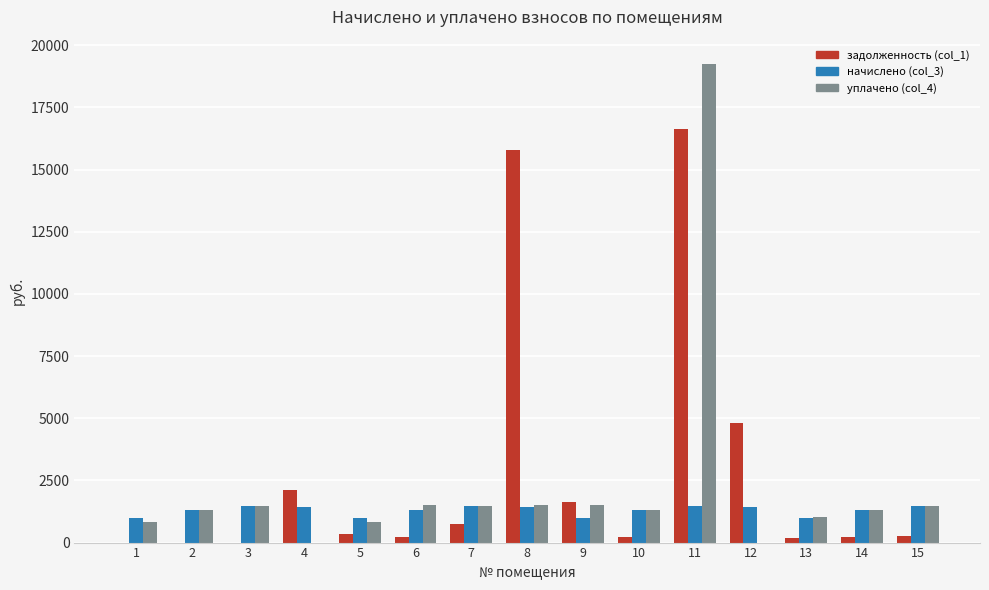

How many data points in задолженность (col_1) are above 244?

8